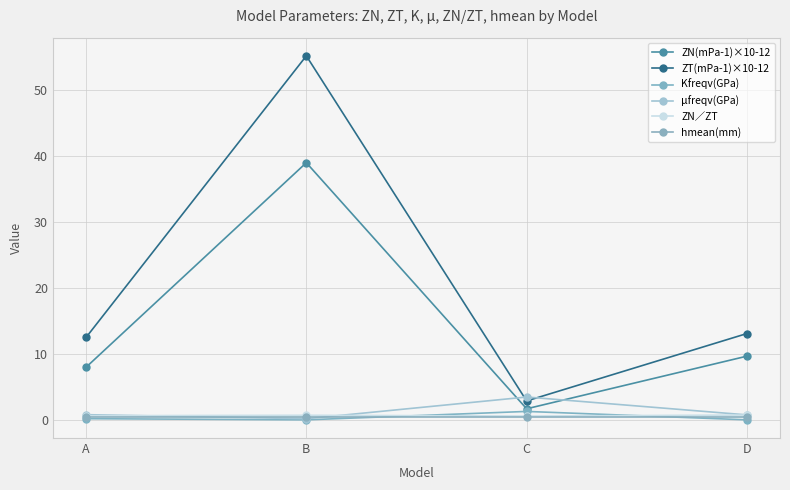

True or false: ZT(mPa-1)×10-12 and ZN∕ZT intersect in this chart.

False